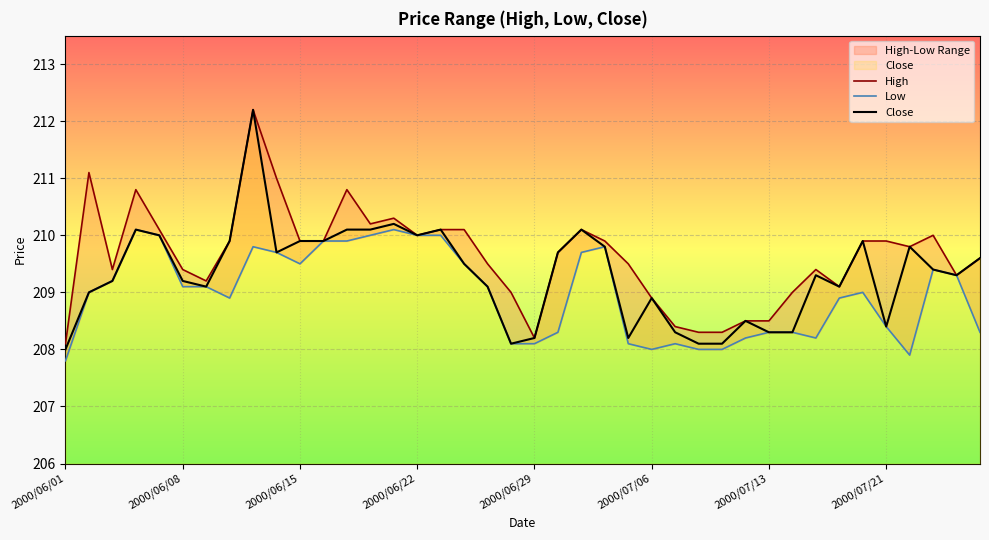

At which category is the sum across all series the highest?

8